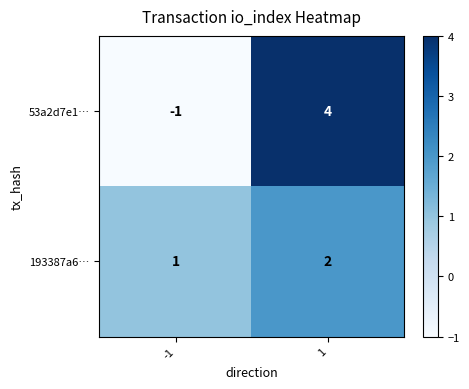

What is the sum of the 53a2d7e1… values at -1 and 1?

3